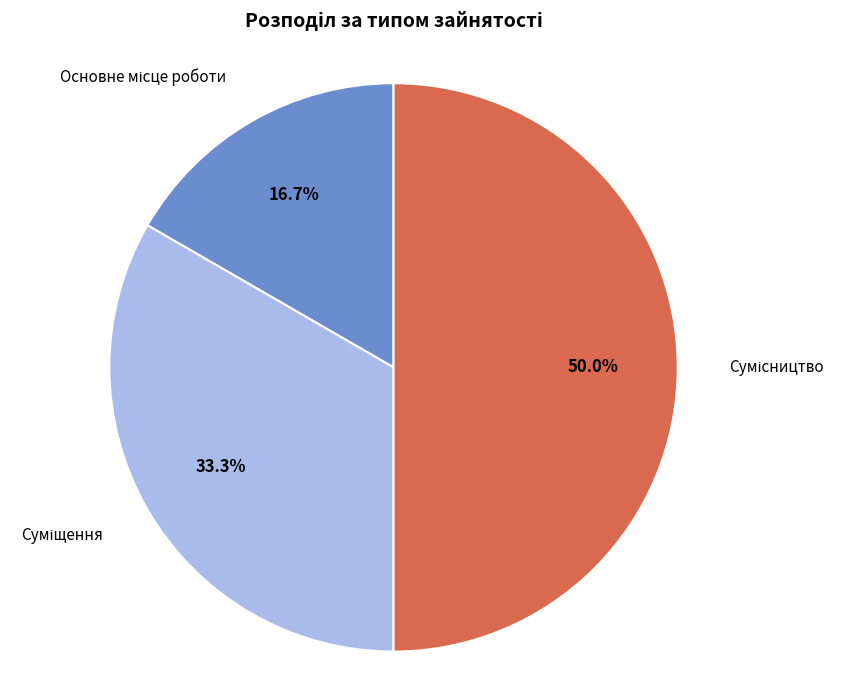

Which category has the smallest portion of the pie?

Основне місце роботи